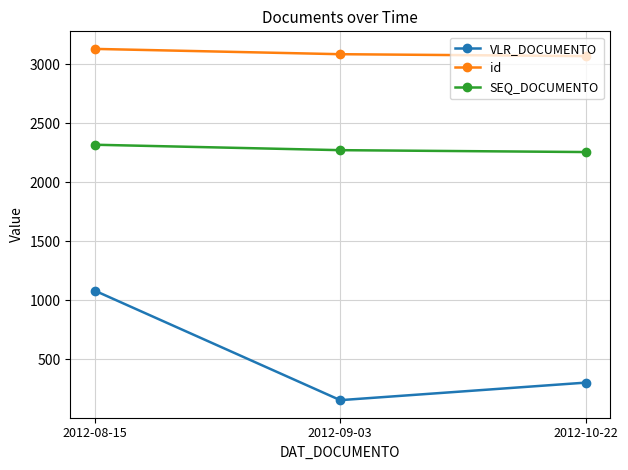

What position from the left is 2012-08-15?

1